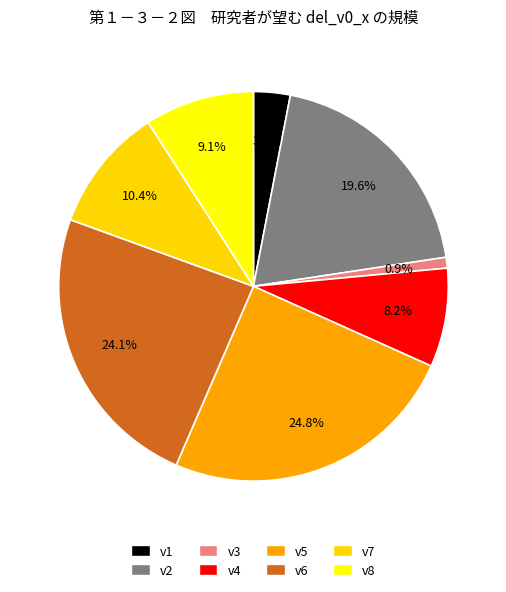

Count the number of slices in the pie.

8